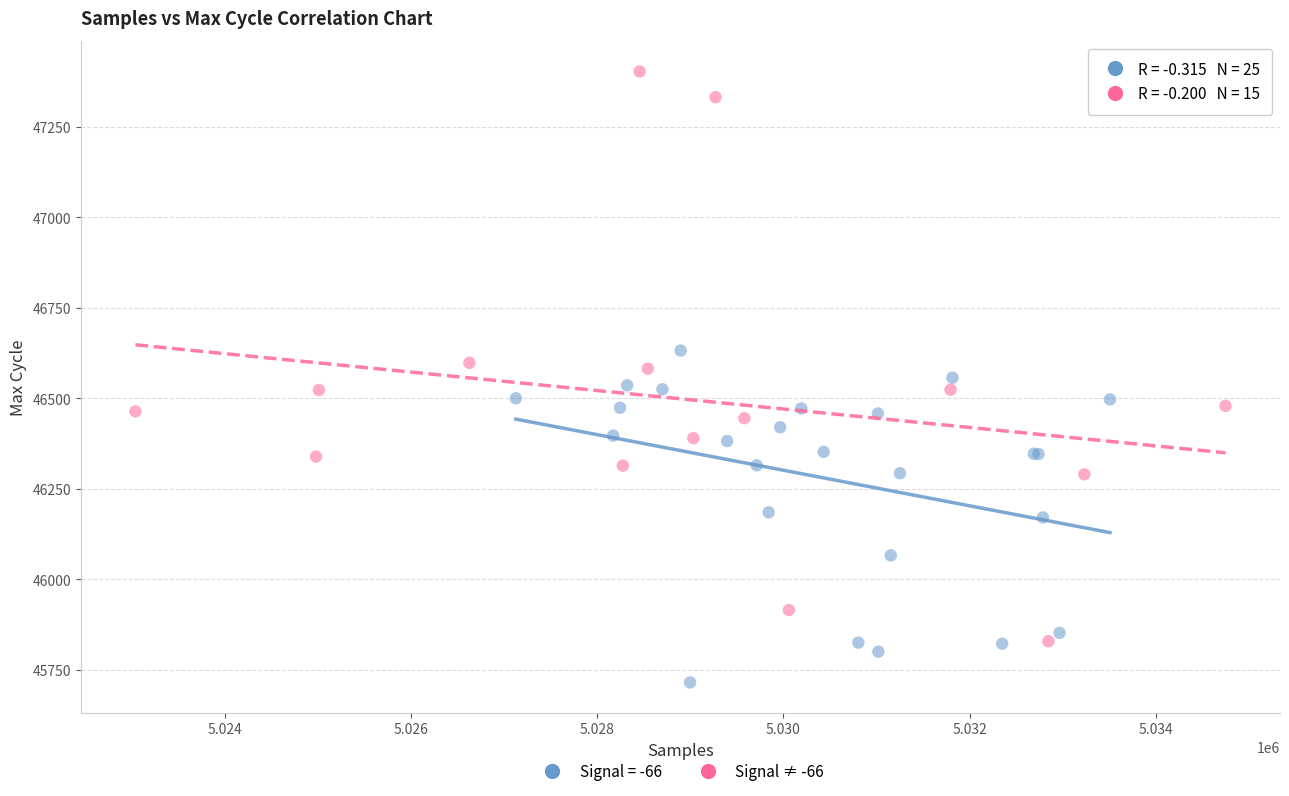

Which series has the largest Y range (max minus min)?

Signal ≠ -66